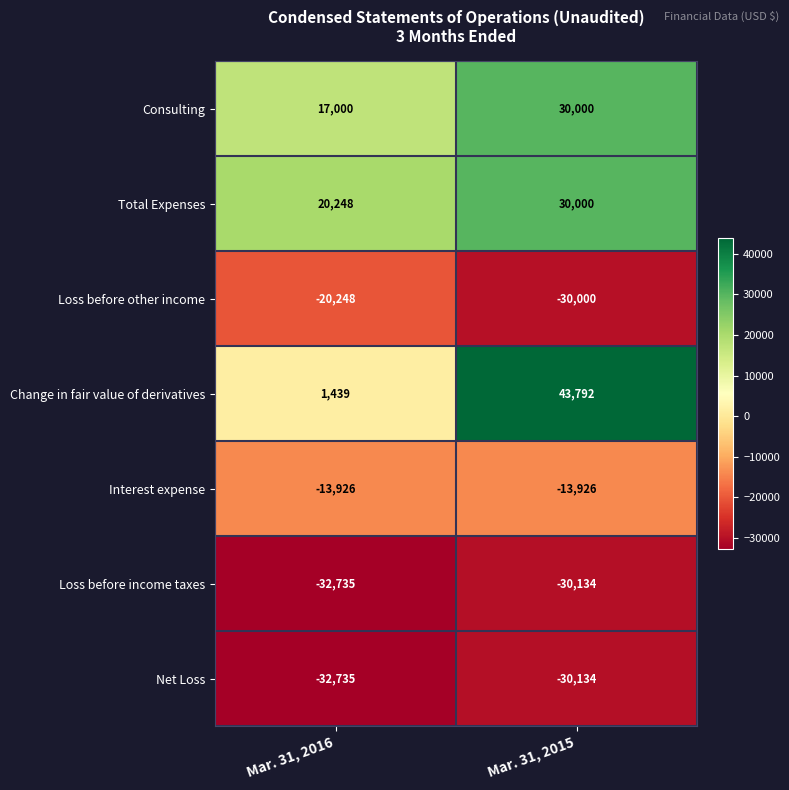

The Change in fair value of derivatives series shows 1439 at Mar. 31, 2016. True or false?

True